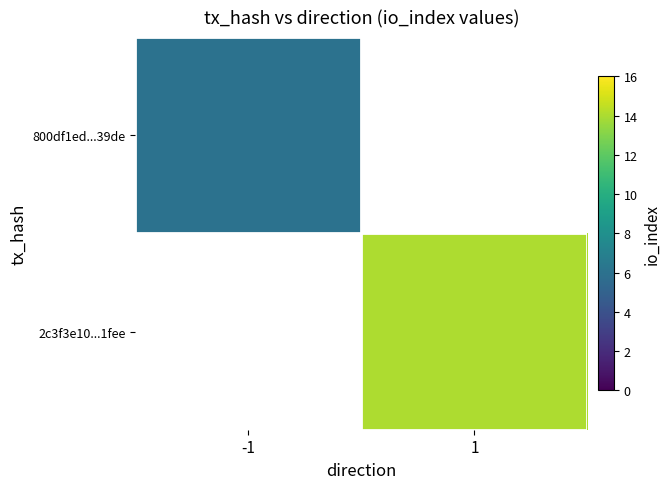

What is the maximum value shown in the chart?

14.0